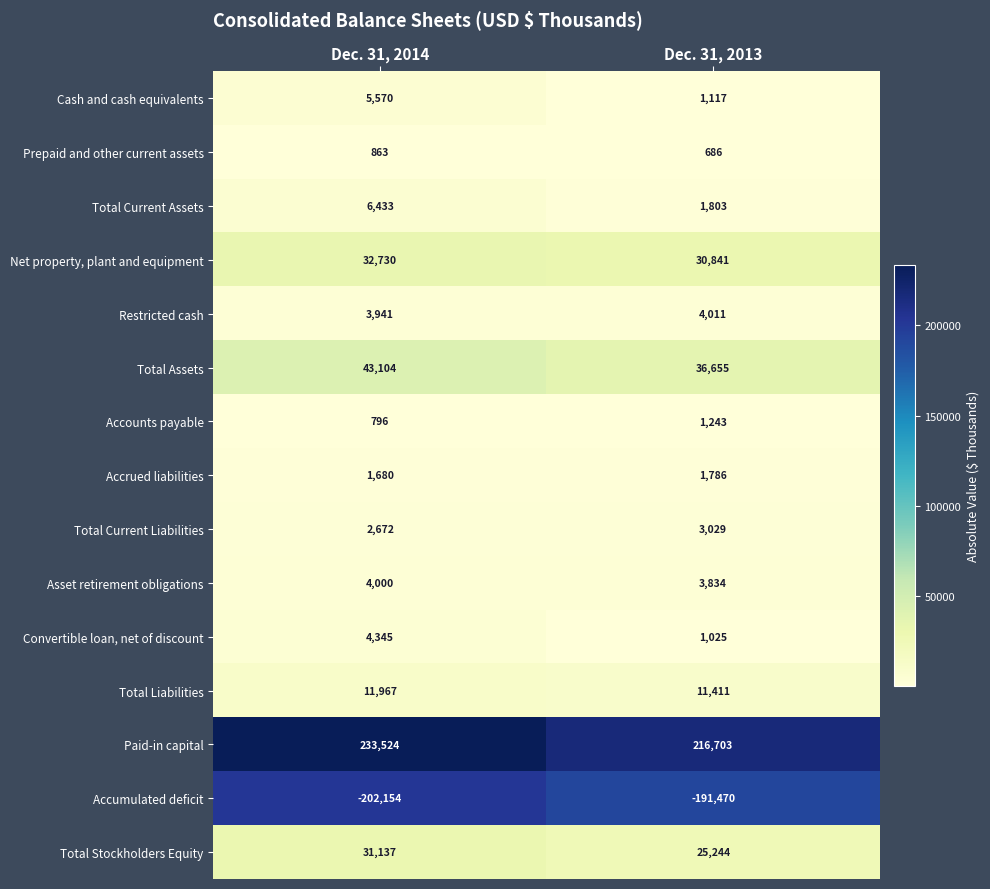

What is the difference between the maximum and minimum values in the Convertible loan, net of discount series?

3320